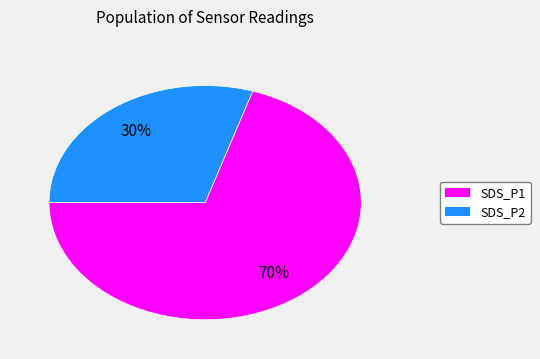

True or false: SDS_P1 accounts for 70% of the total.

True